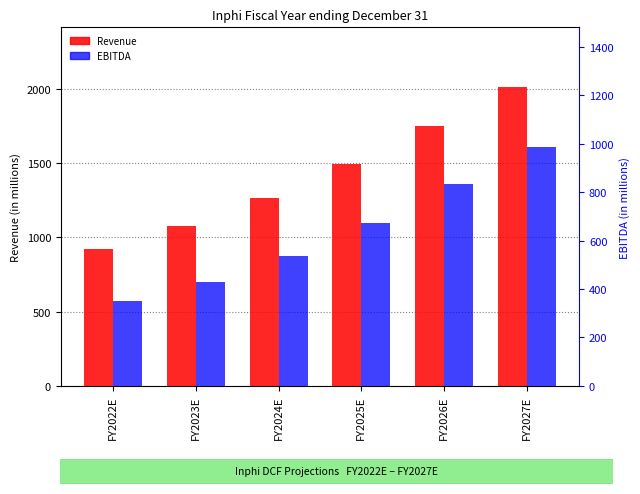

What position from the right is FY2022E?

6